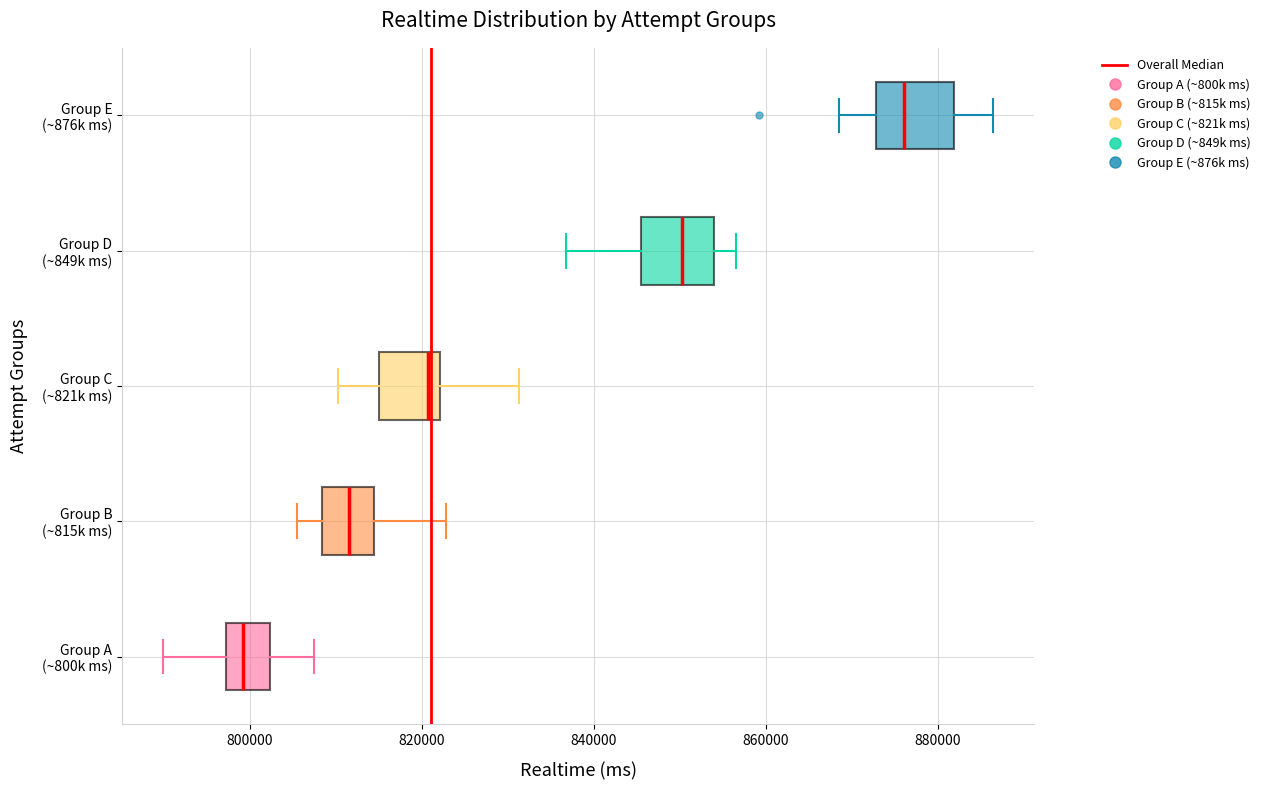

Where is the left edge of the box for Group A (~800k ms) on the x-axis? The values are not printed on the chart, so give them approximately, as read against the axis.

798000